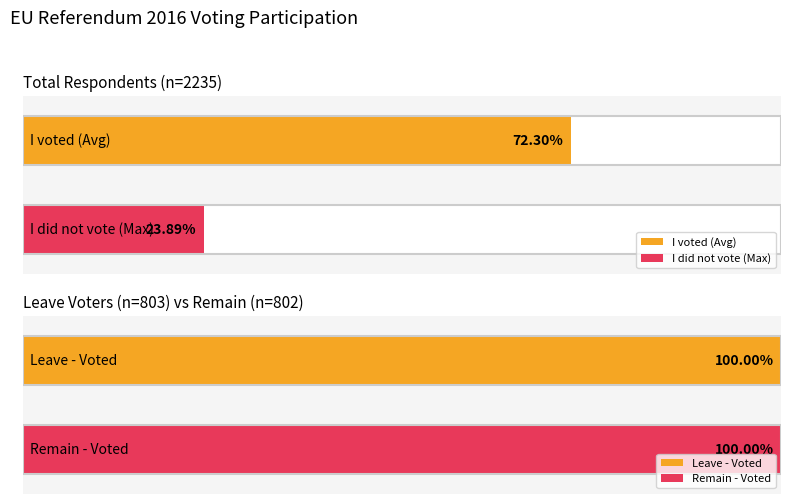

Which series has the widest spread of values?

I voted in the 2016 EU Referendum